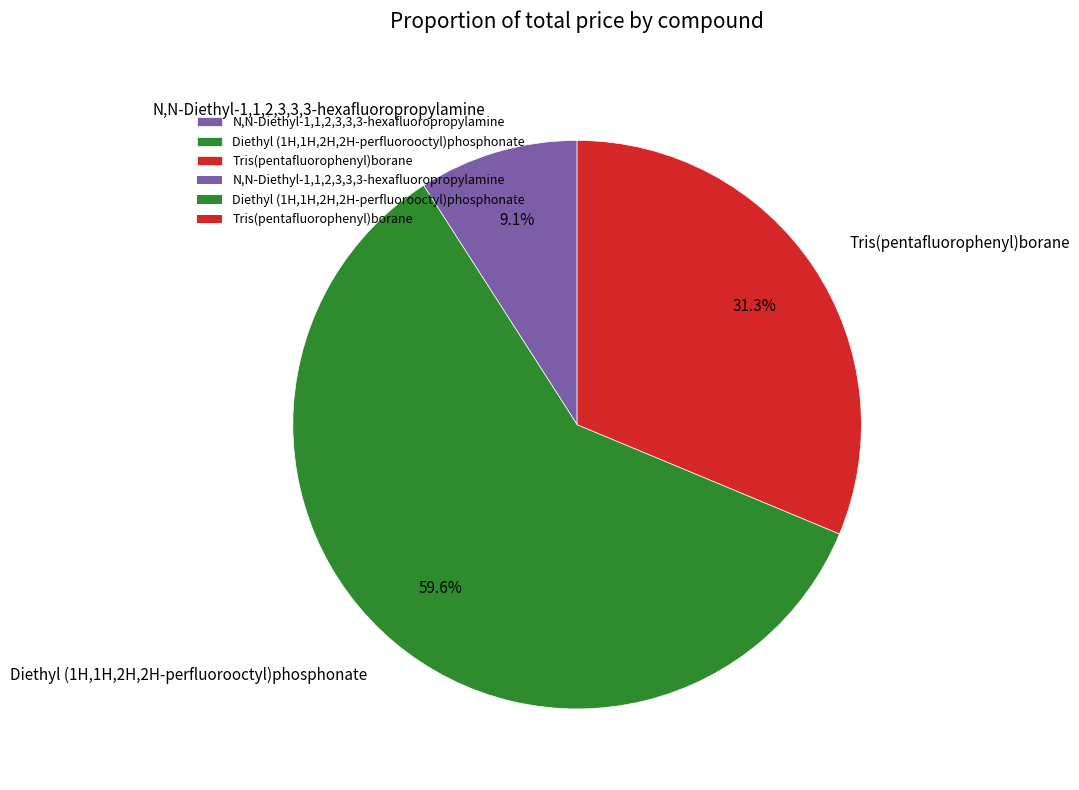

Which slice is the smallest?

N,N-Diethyl-1,1,2,3,3,3-hexafluoropropylamine